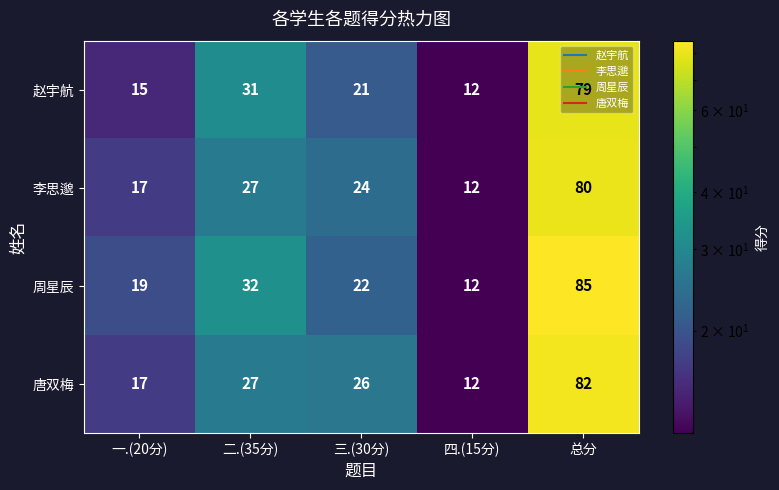

At which category is the sum across all series the highest?

总分